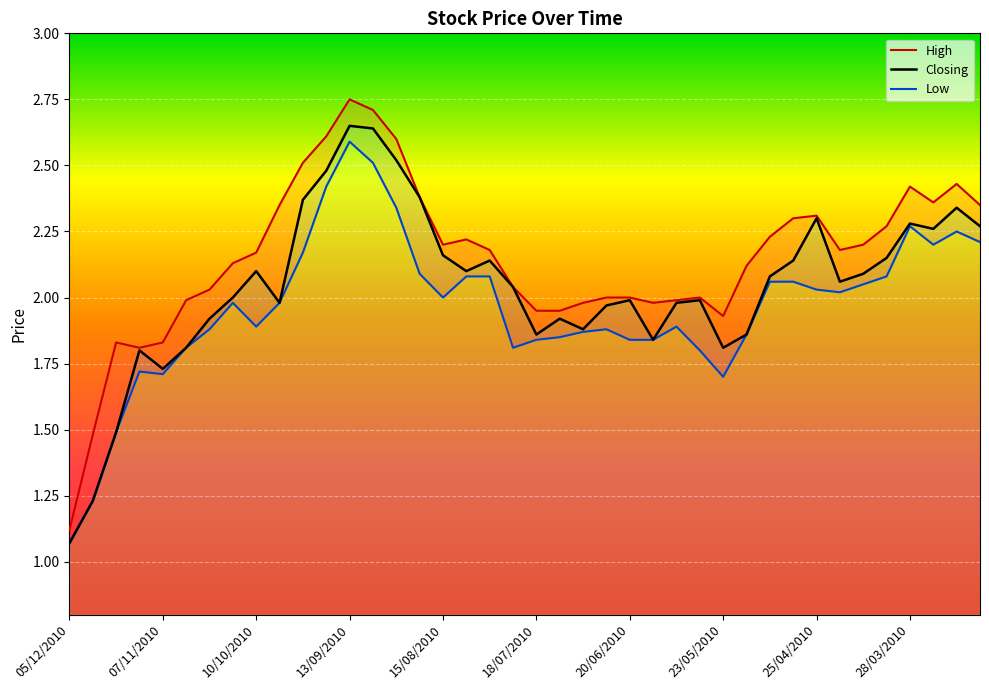

What is the sum of the Low values at 24/10/2010 and 18/07/2010?

3.7